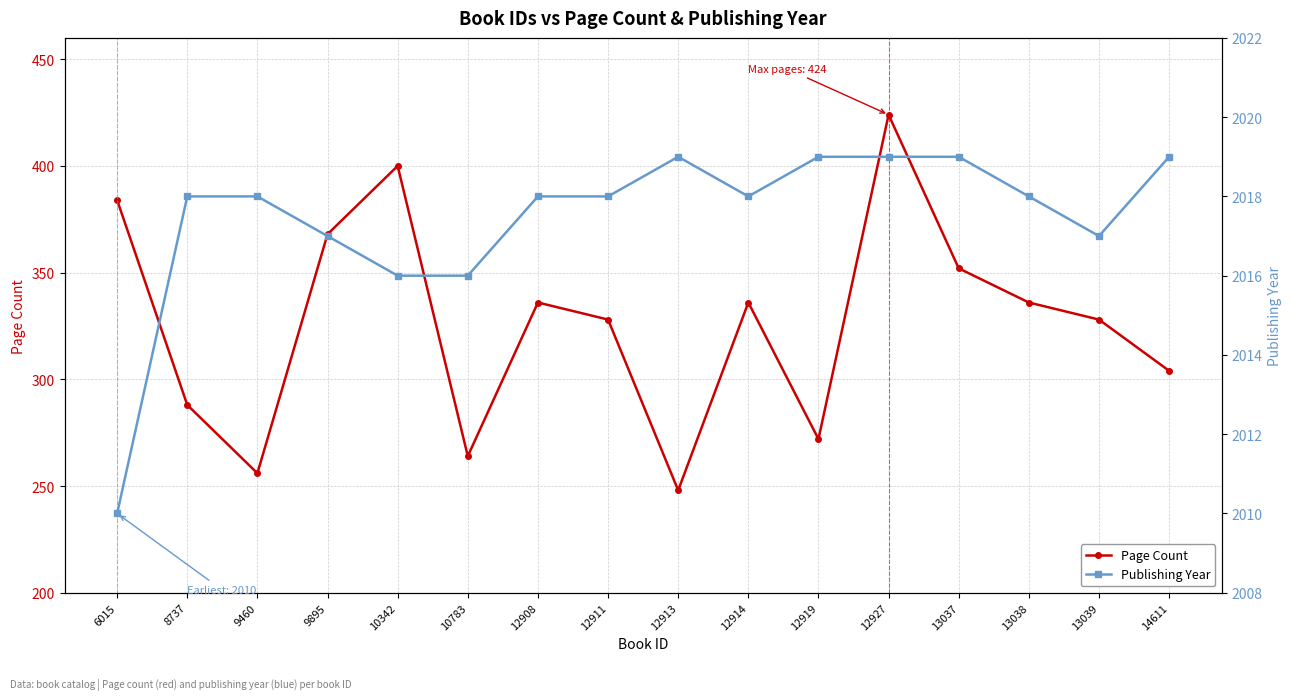

Count the number of categories in the chart.

16